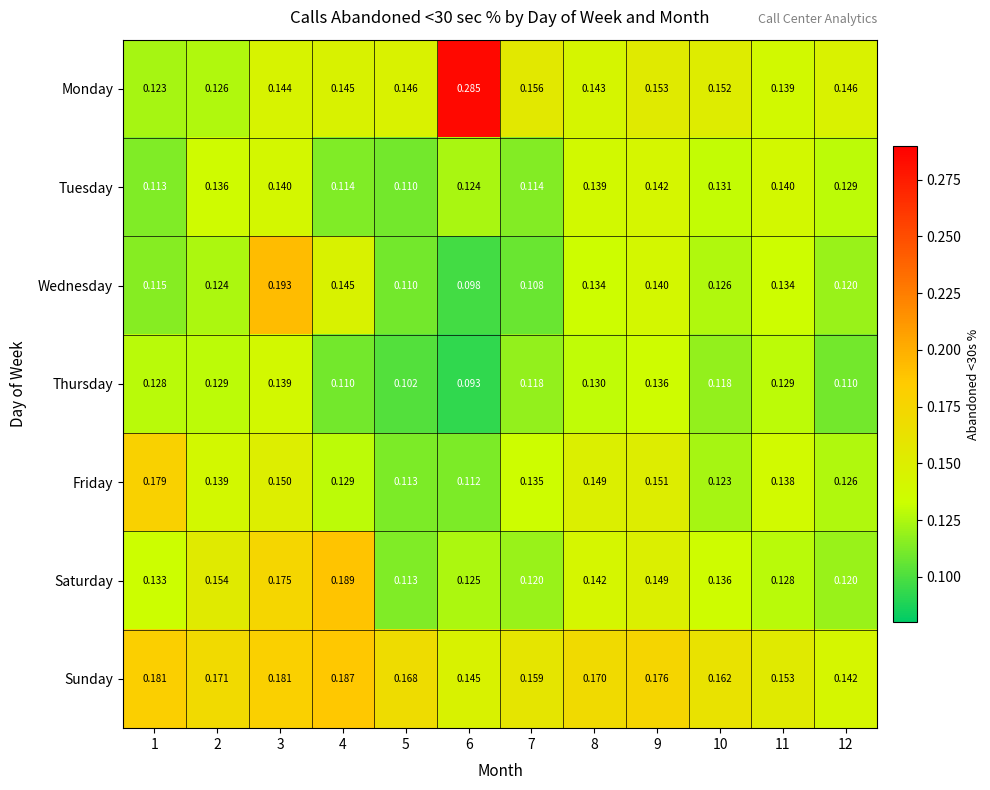

Which series has the widest spread of values?

Monday